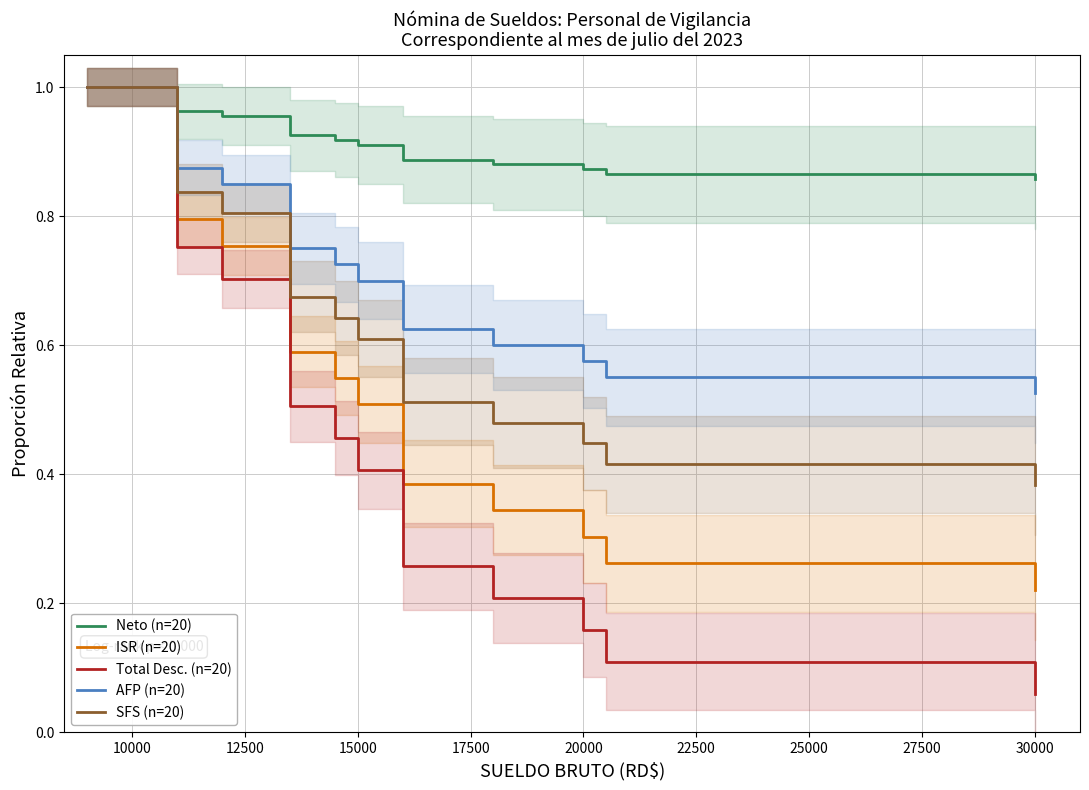

At 20000, list the series in order from largest to smallest.

Neto (n=20), AFP (n=20), SFS (n=20), ISR (n=20), Total Desc. (n=20)